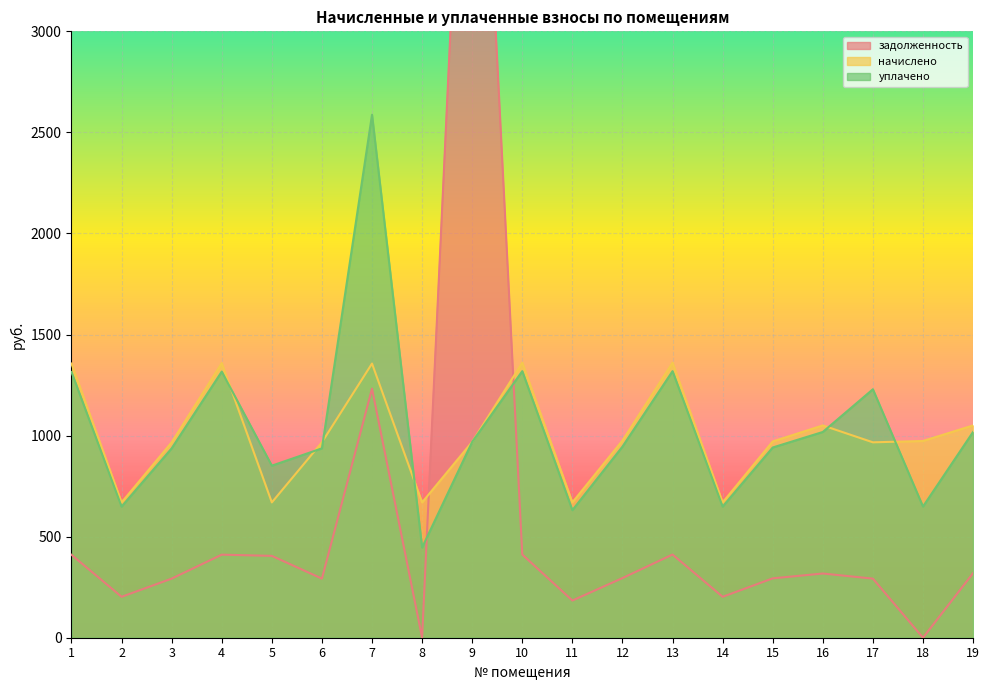

True or false: задолженность and уплачено cross at least once.

True